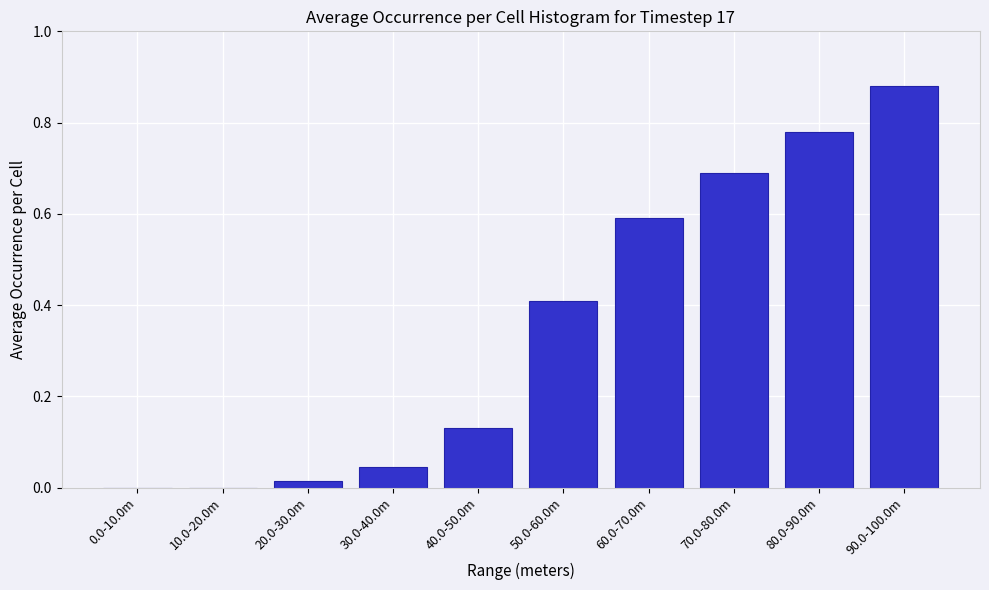

What is the sum of all values?

3.5